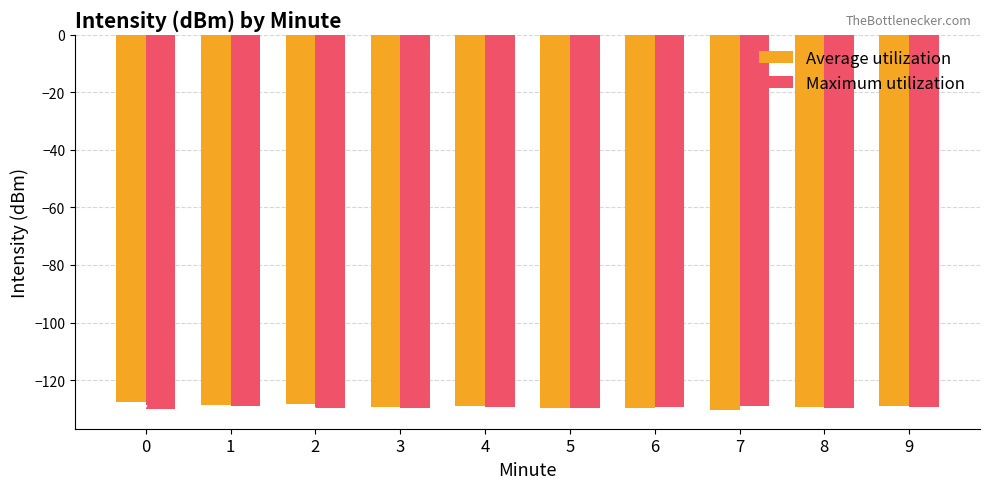

How many data points in Average utilization are above -129?

4